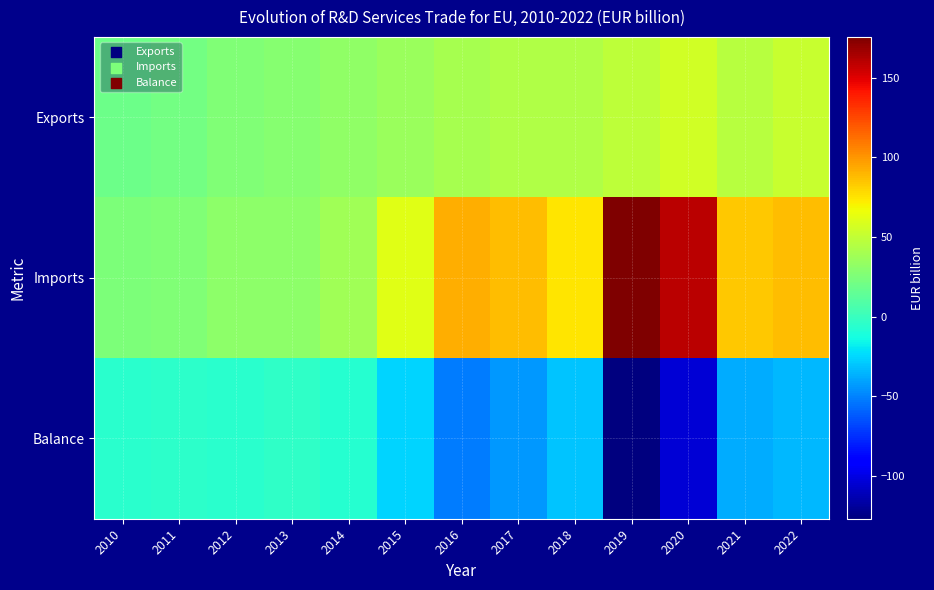

Reading left to right, what are all the values shown in this chart?

Exports: 2010=18.8	2011=21.2	2012=25.8	2013=28.0	2014=31.5	2015=35.3	2016=39.8	2017=44.3	2018=44.4	2019=48.8	2020=55.6	2021=46.3	2022=52.7
Imports: 2010=24.8	2011=25.6	2012=31.4	2013=31.1	2014=38.1	2015=61.4	2016=92.0	2017=87.8	2018=75.1	2019=175.6	2020=159.6	2021=83.8	2022=87.2
Balance: 2010=-6.0	2011=-4.4	2012=-5.6	2013=-3.1	2014=-6.6	2015=-26.1	2016=-52.3	2017=-43.5	2018=-30.7	2019=-126.8	2020=-104.0	2021=-37.5	2022=-34.5